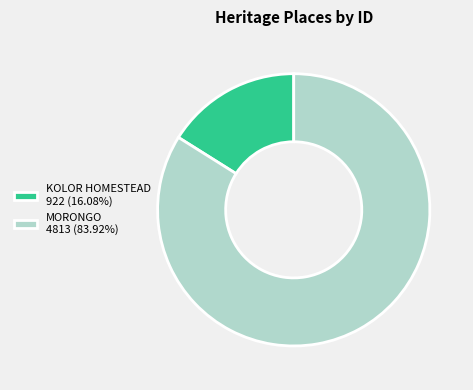

Which slice is the largest?

MORONGO